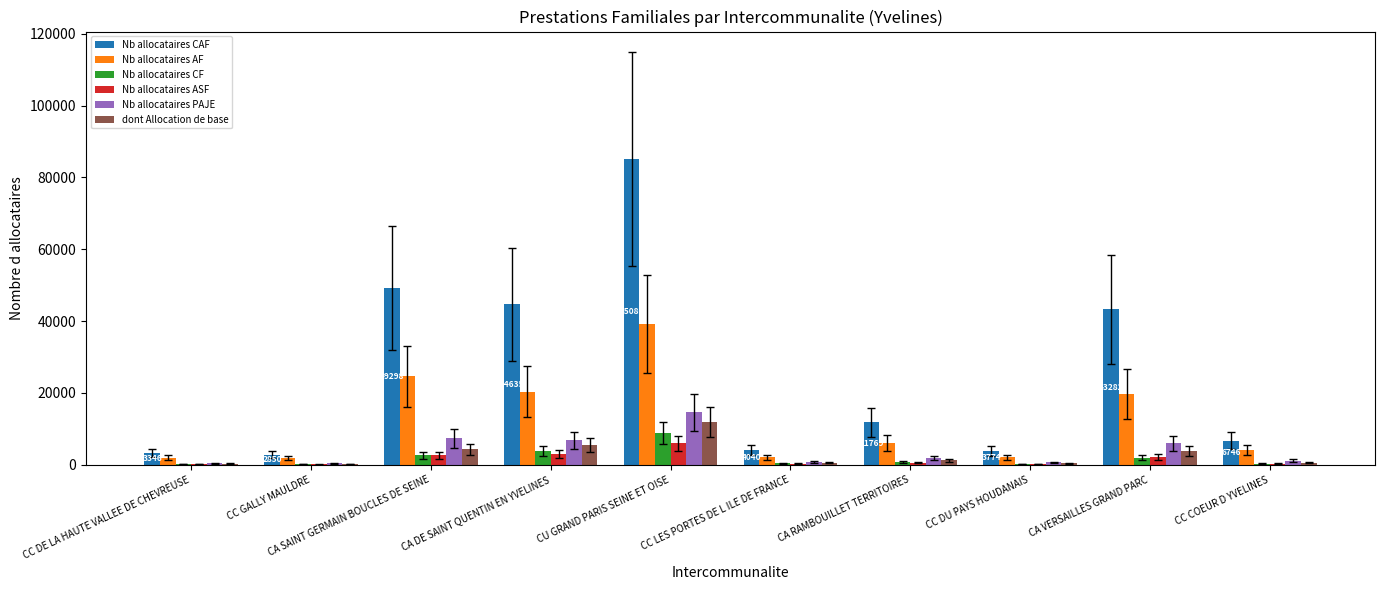

How many groups of bars are there?

10